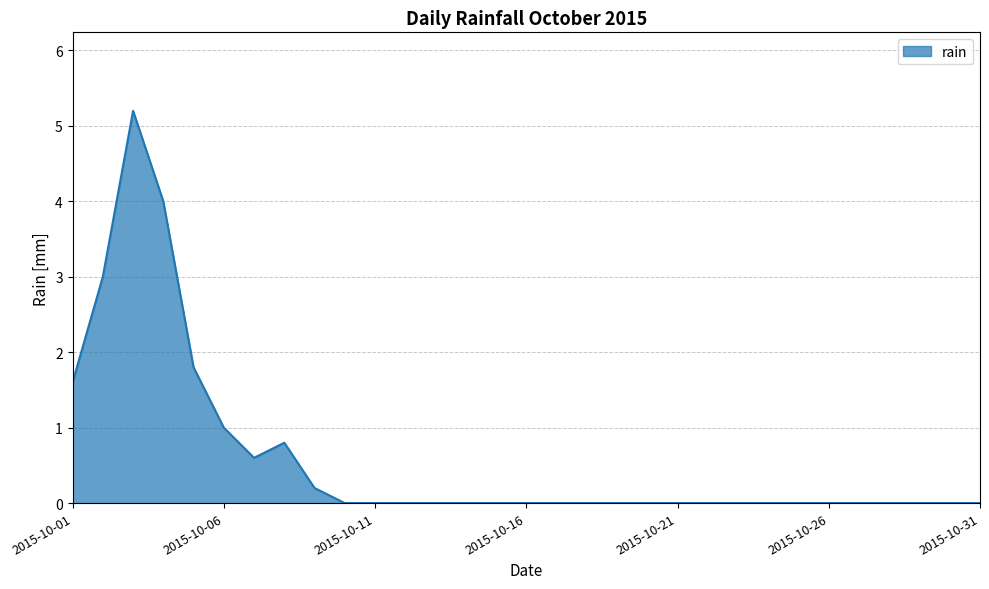

What is the difference between the maximum and minimum values?

5.2